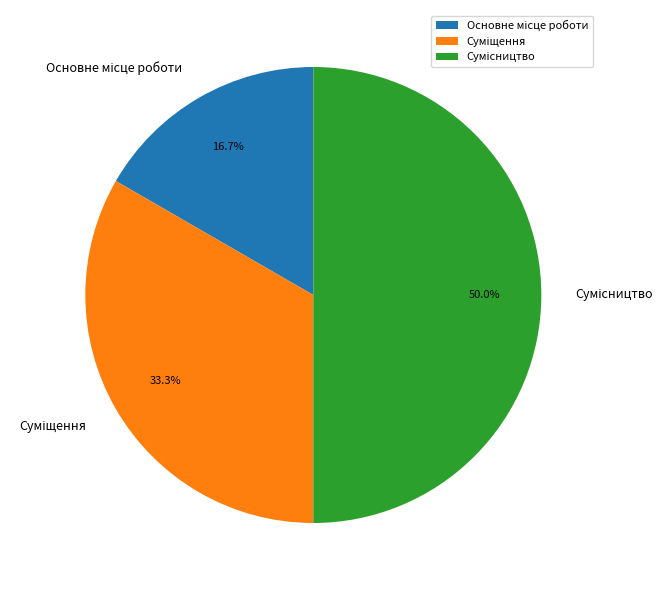

How many segments does this pie chart have?

3